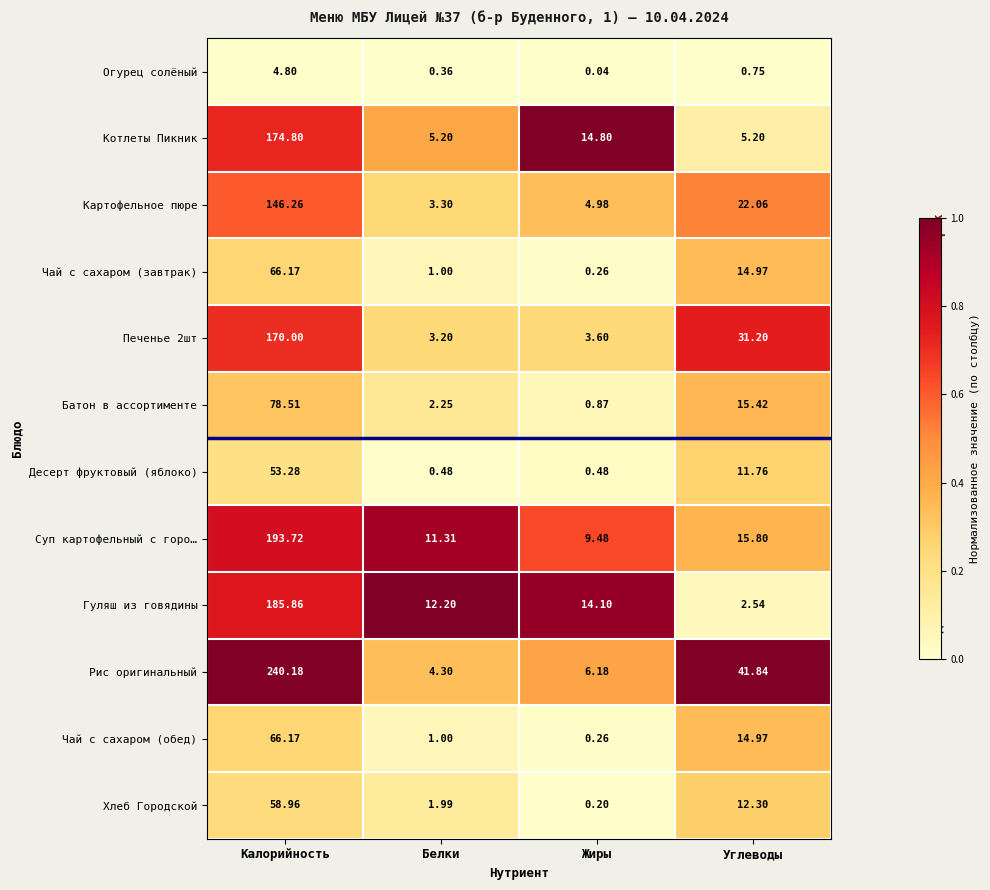

Where does the Печенье 2шт series first go above 31?

Калорийность